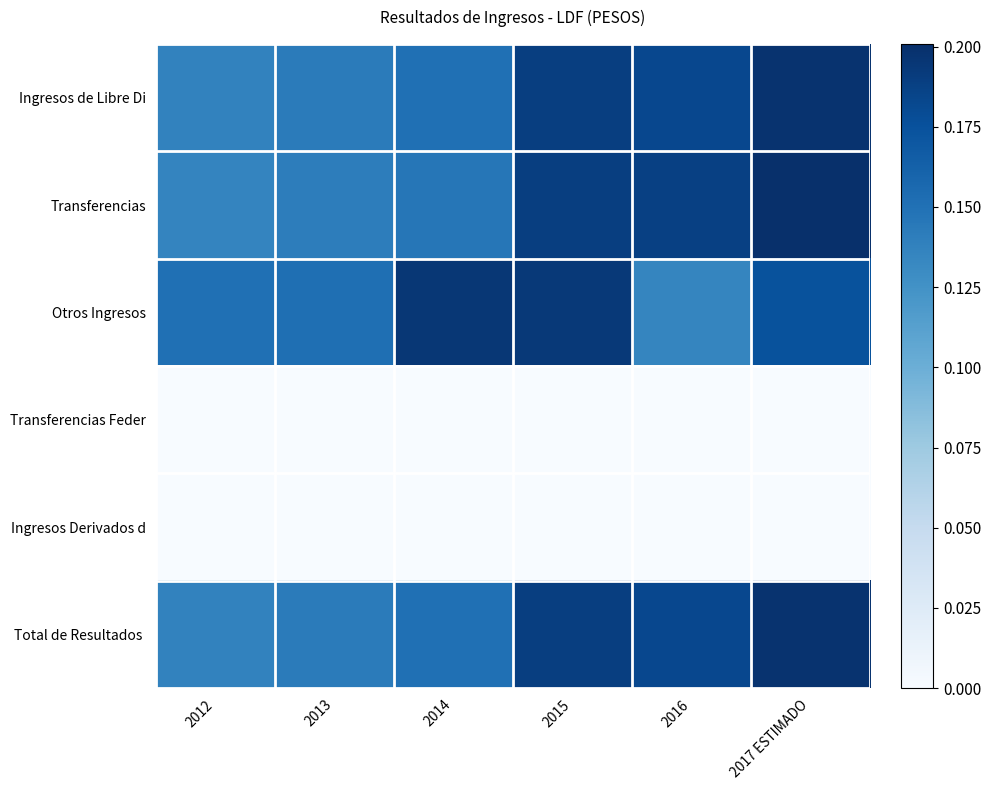

At which category is the sum across all series the highest?

2017 ESTIMADO